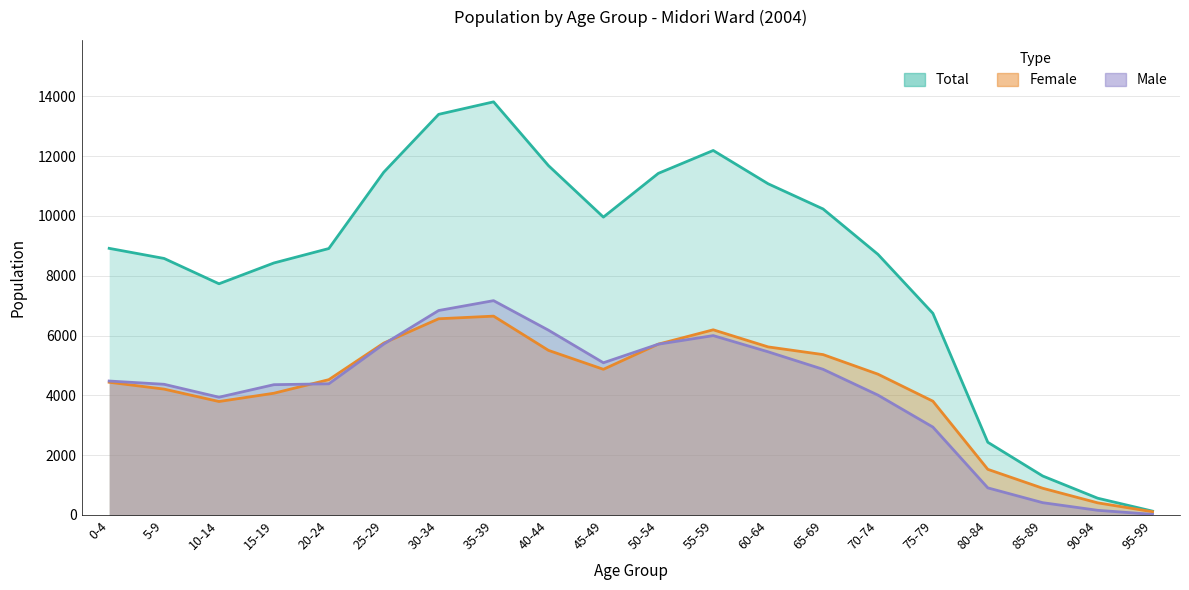

True or false: Total and Female intersect in this chart.

False